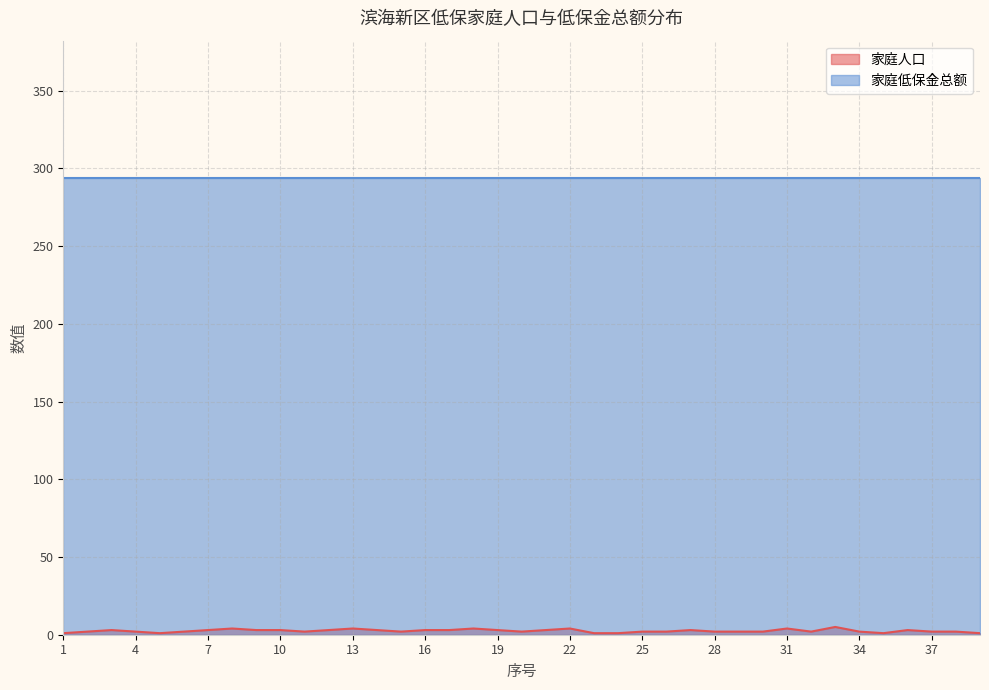

Reading left to right, transcribe all the data shown in this chart.

1=1	2=2	3=3	4=2	5=1	6=2	7=3	8=4	9=3	10=3	11=2	12=3	13=4	14=3	15=2	16=3	17=3	18=4	19=3	20=2	21=3	22=4	23=1	24=1	25=2	26=2	27=3	28=2	29=2	30=2	31=4	32=2	33=5	34=2	35=1	36=3	37=2	38=2	39=1